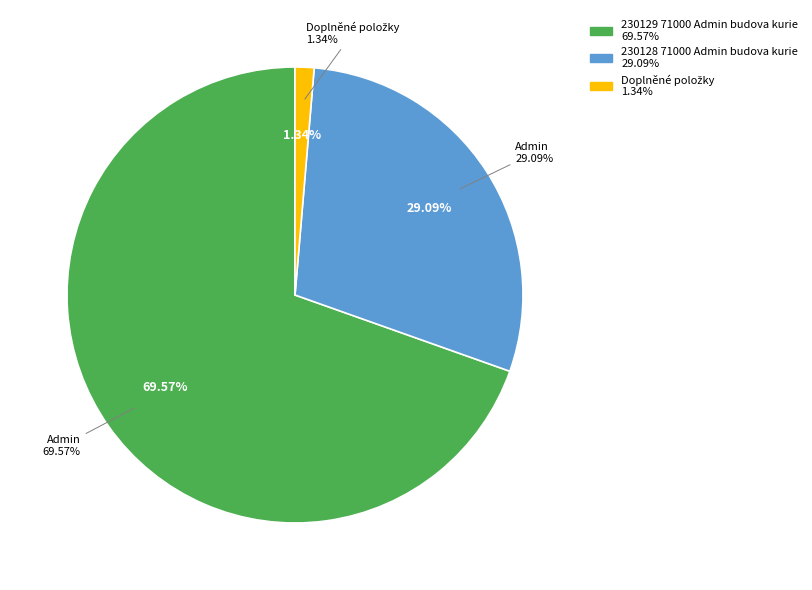

To the nearest percent, what is the difference between the largest and smallest slice percentages?

68%